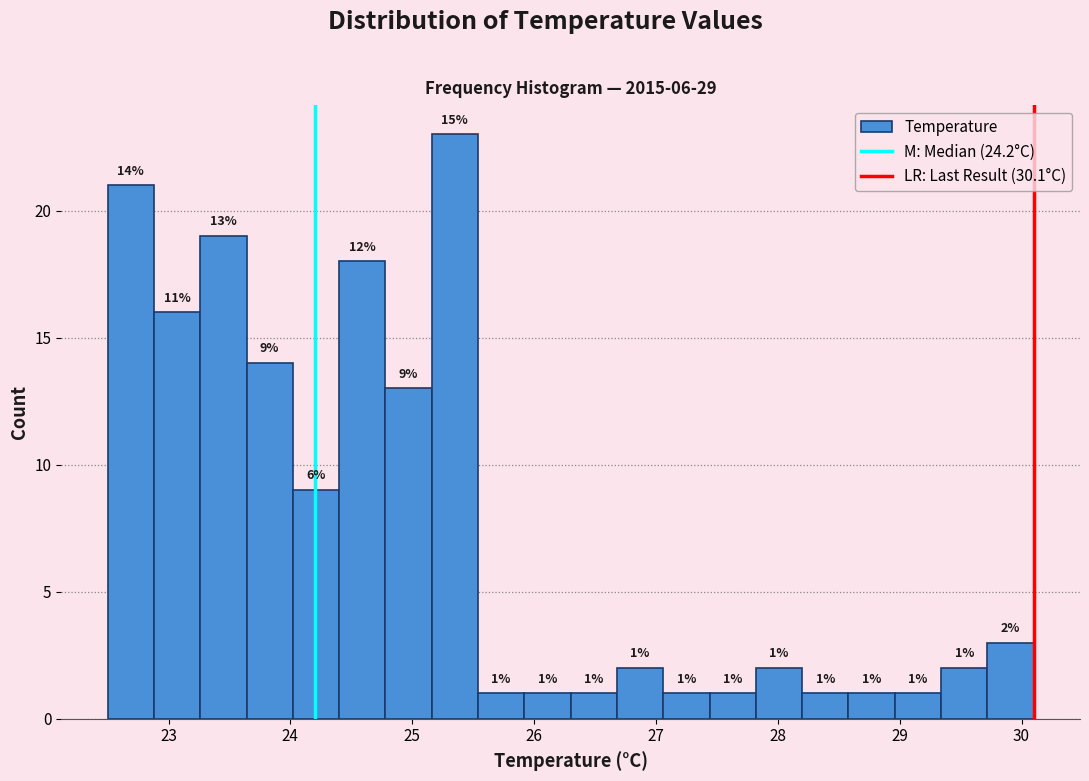

Around what value on the x-axis is the tallest bar? Give the approximate position of its centre, as read against the axis.

25.4